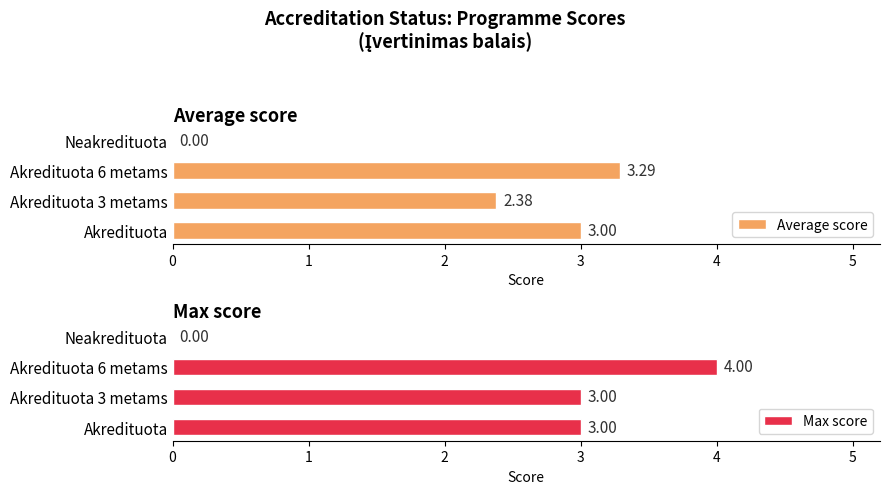

What is the sum of all Max score values?

10